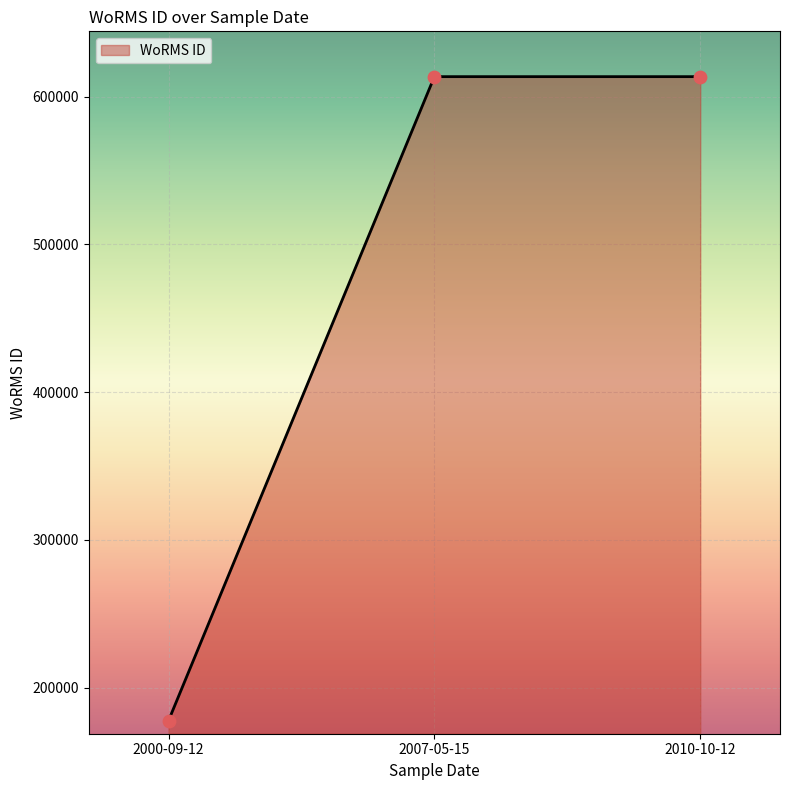

What is the change in value from 2000-09-12 to 2010-10-12?

+436004